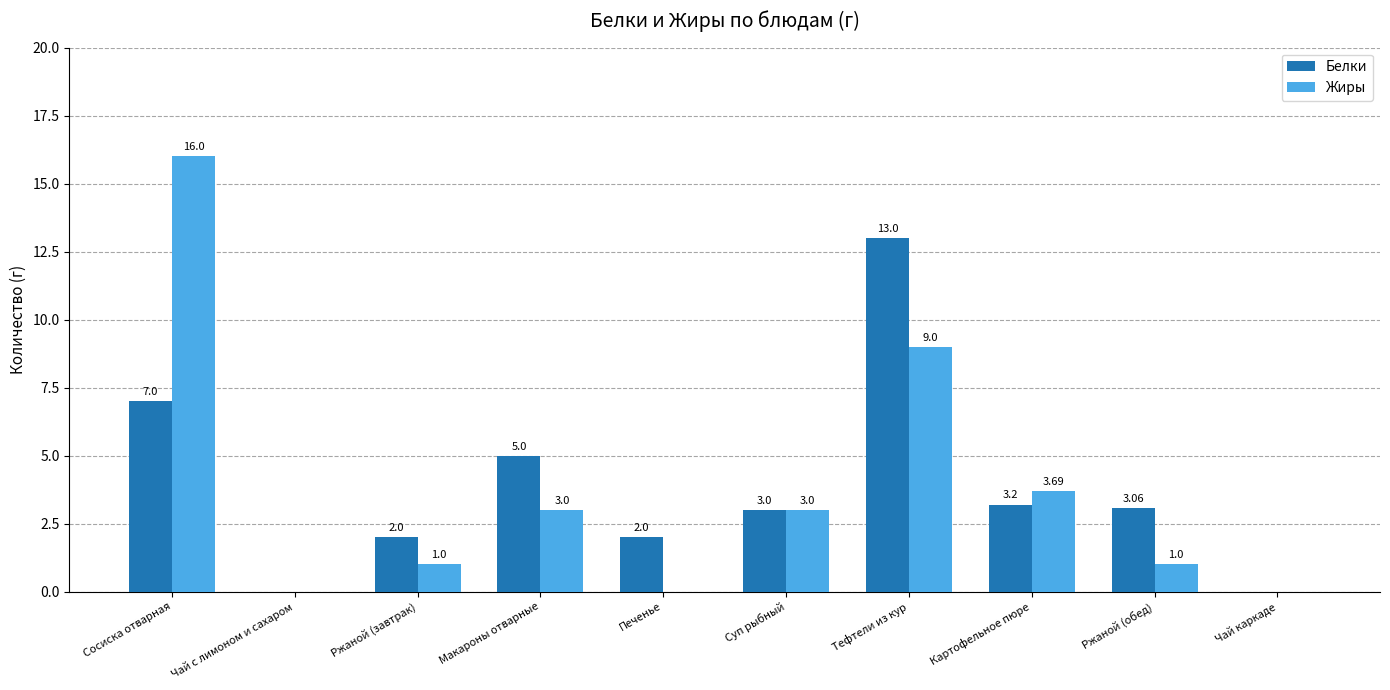

At which label does Белки reach its peak?

Тефтели из кур